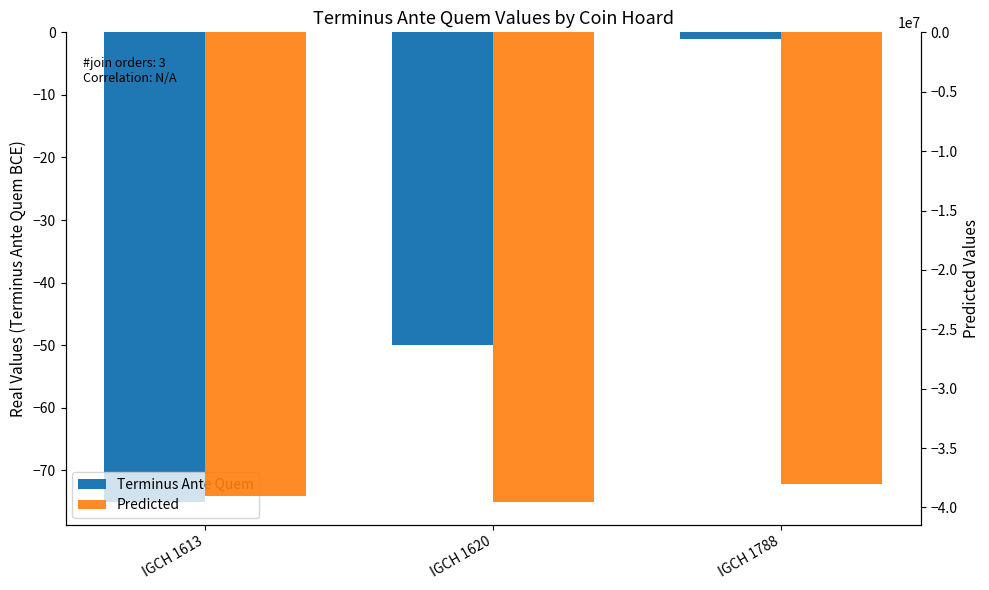

Reading left to right, what are all the values shown in this chart?

Terminus Ante Quem: -75	-50	-1
Predicted: -39000000	-39500000	-38000000